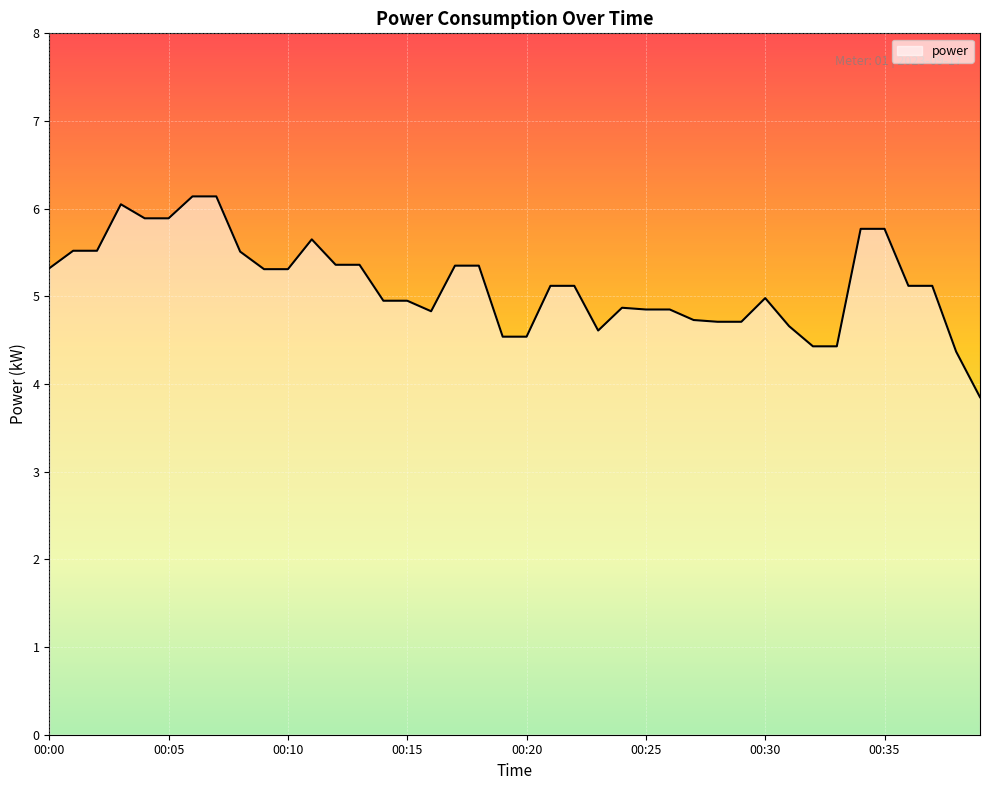

What is the maximum value shown in the chart?

6.1